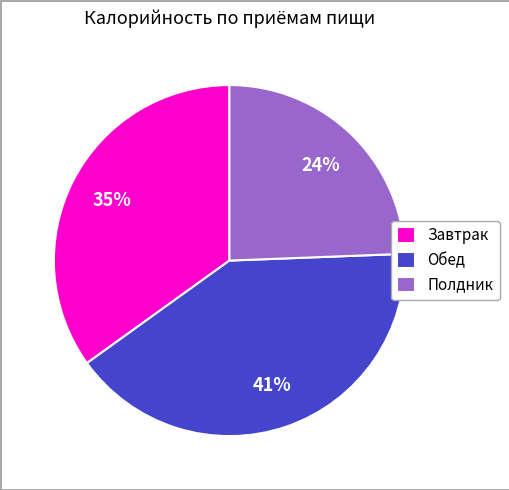

What is the ratio of the value at Завтрак to the value at Обед?

0.9